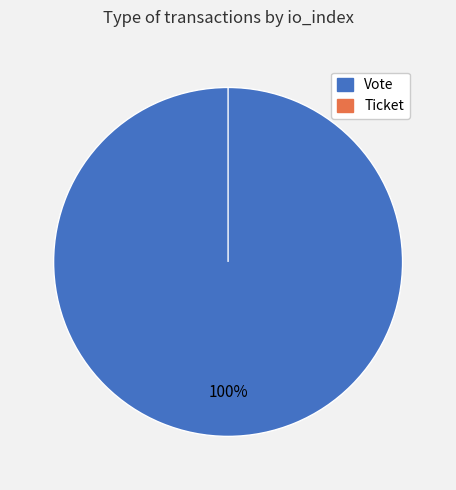

Which slice is the smallest?

Ticket